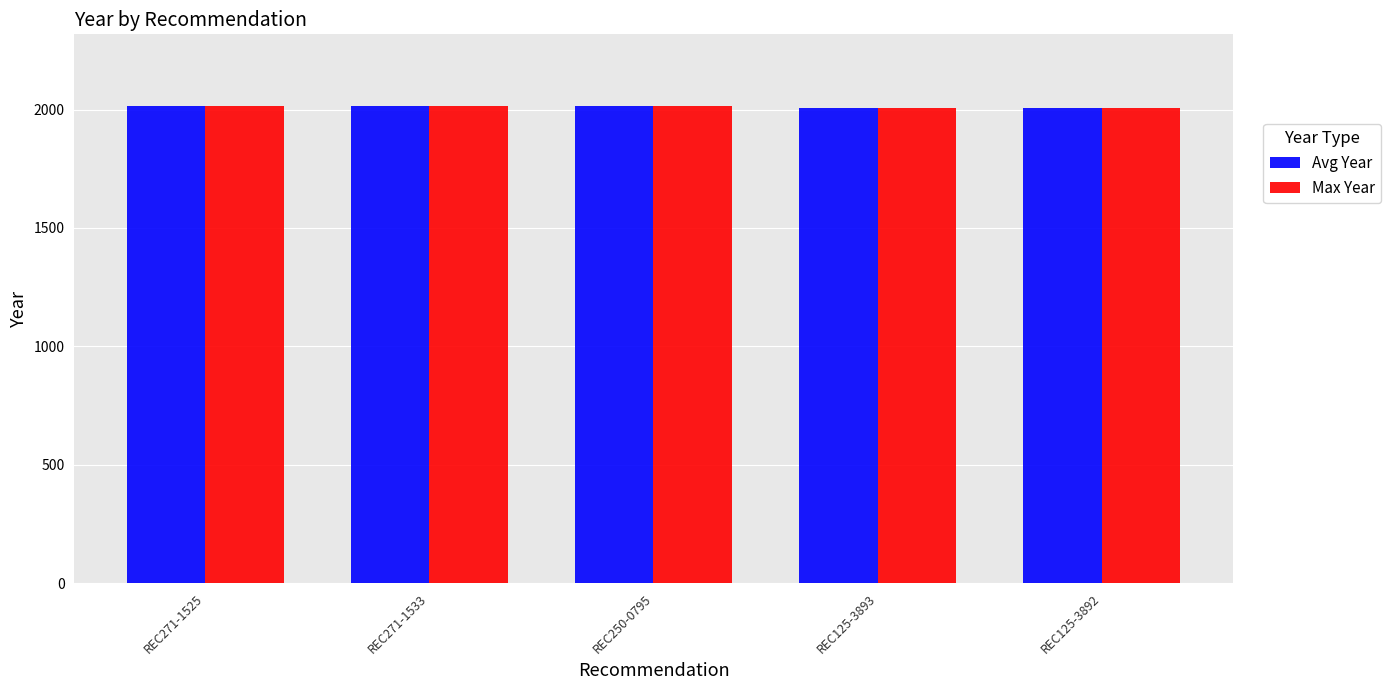

What is the label of the 5th bar from the right?

REC271-1525